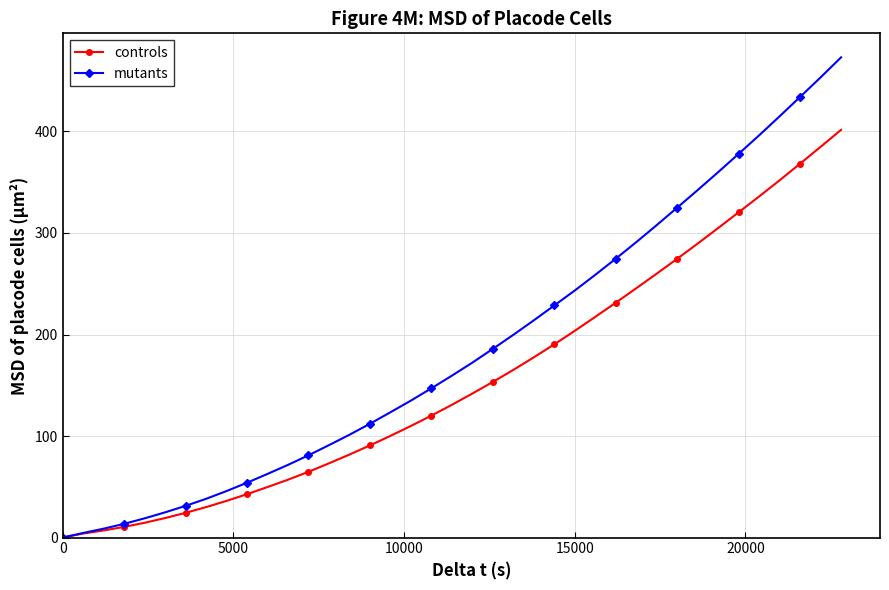

List the series in order of their overall mean, highest first.

mutants, controls